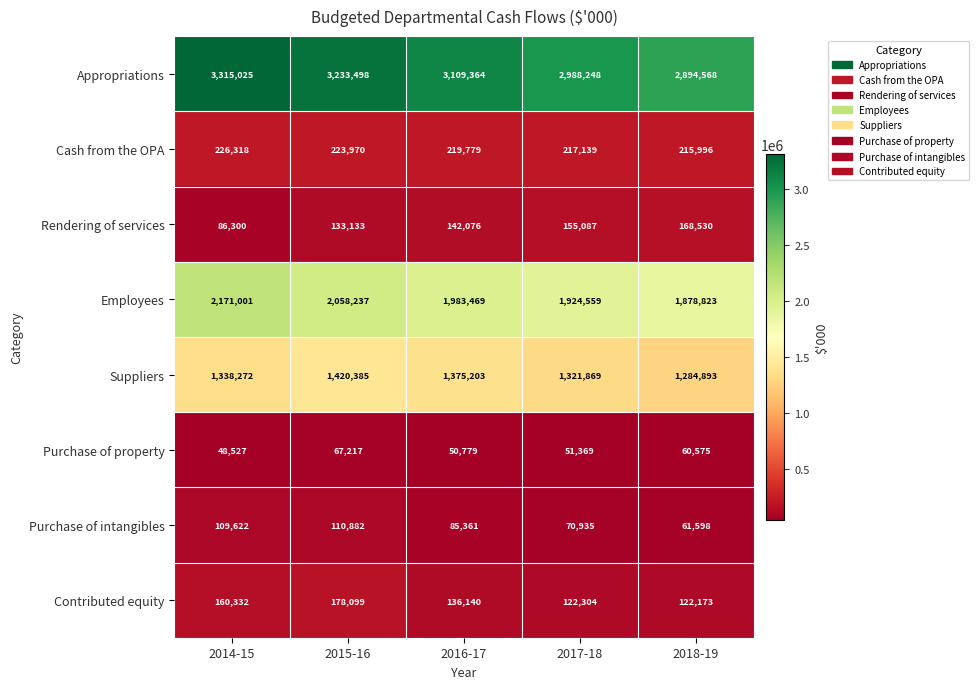

What is the sum of all Appropriations values?

15540703